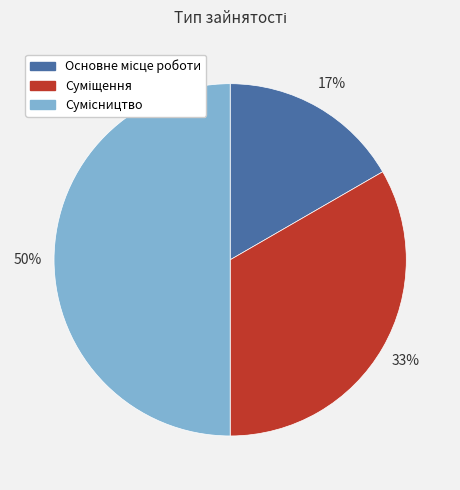

To the nearest percent, what is the average slice percentage?

33%